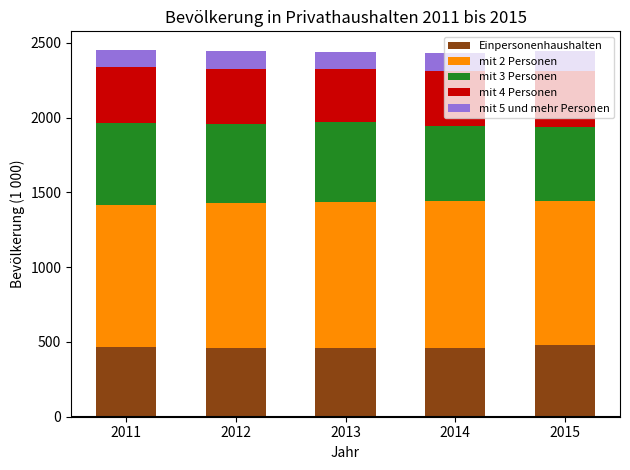

What is the highest value of the Einpersonenhaushalten series?

477.4